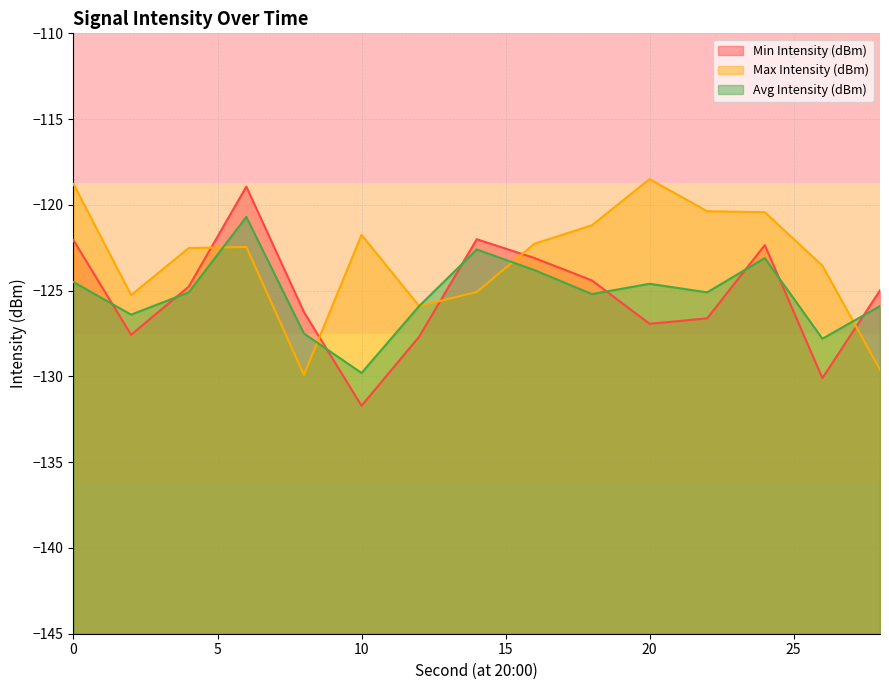

The Avg Intensity (dBm) series shows -125.9 at 12. True or false?

True